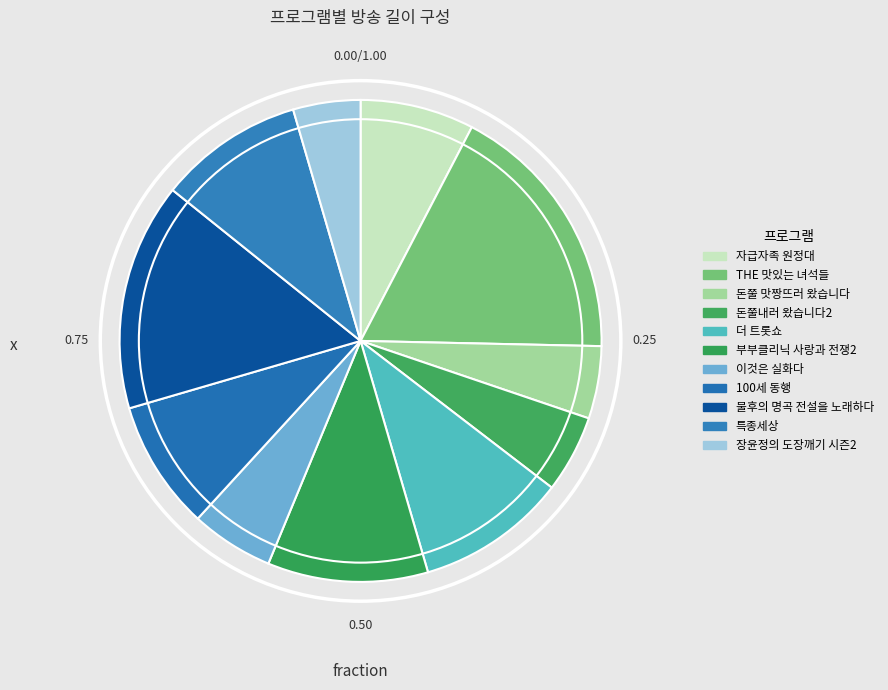

To the nearest percent, what is the combined percentage of 100세 동행 and 자급자족 원정대?

16%